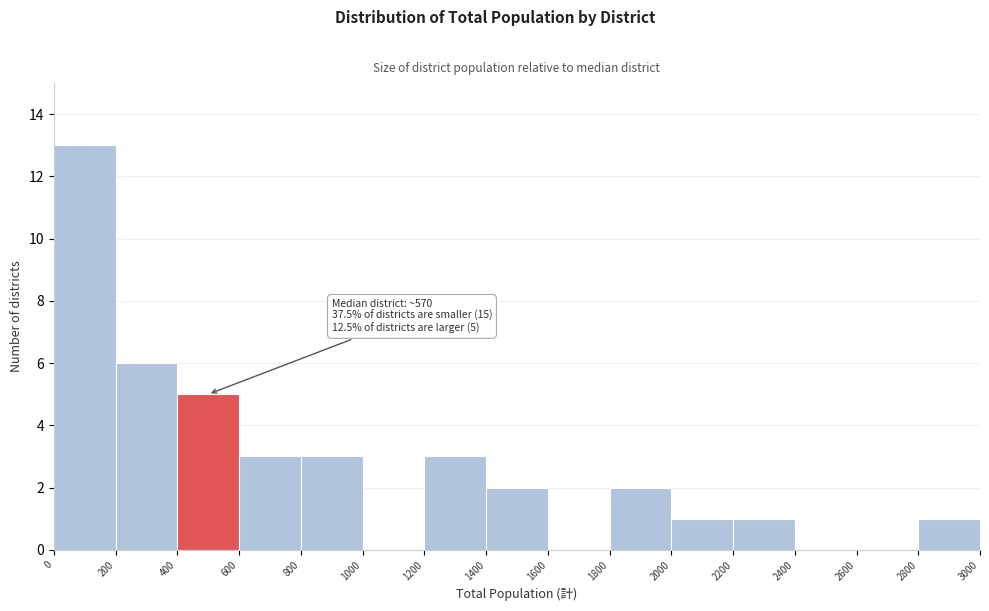

Over which range of the x-axis is the bar tallest?

0 to 200